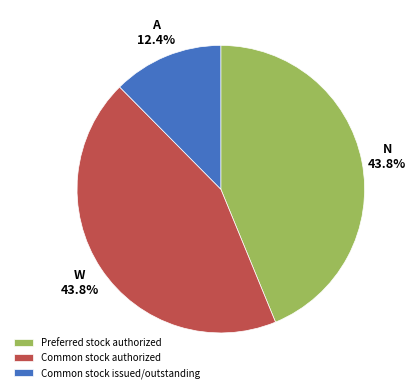

Which category has the smallest portion of the pie?

Common stock issued/outstanding